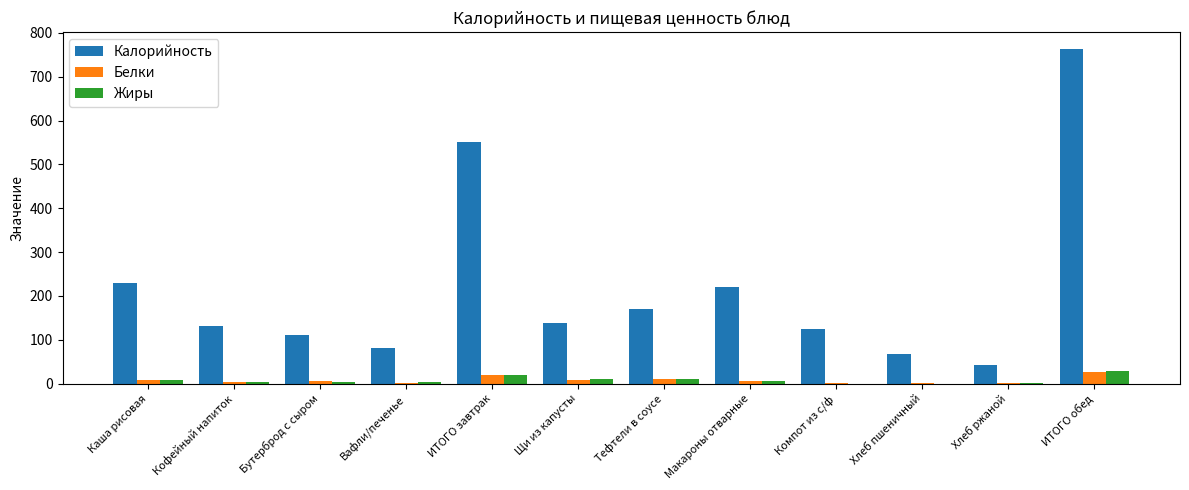

Is the value of Калорийность at ИТОГО обед greater than the value of Белки at Щи из капусты?

Yes